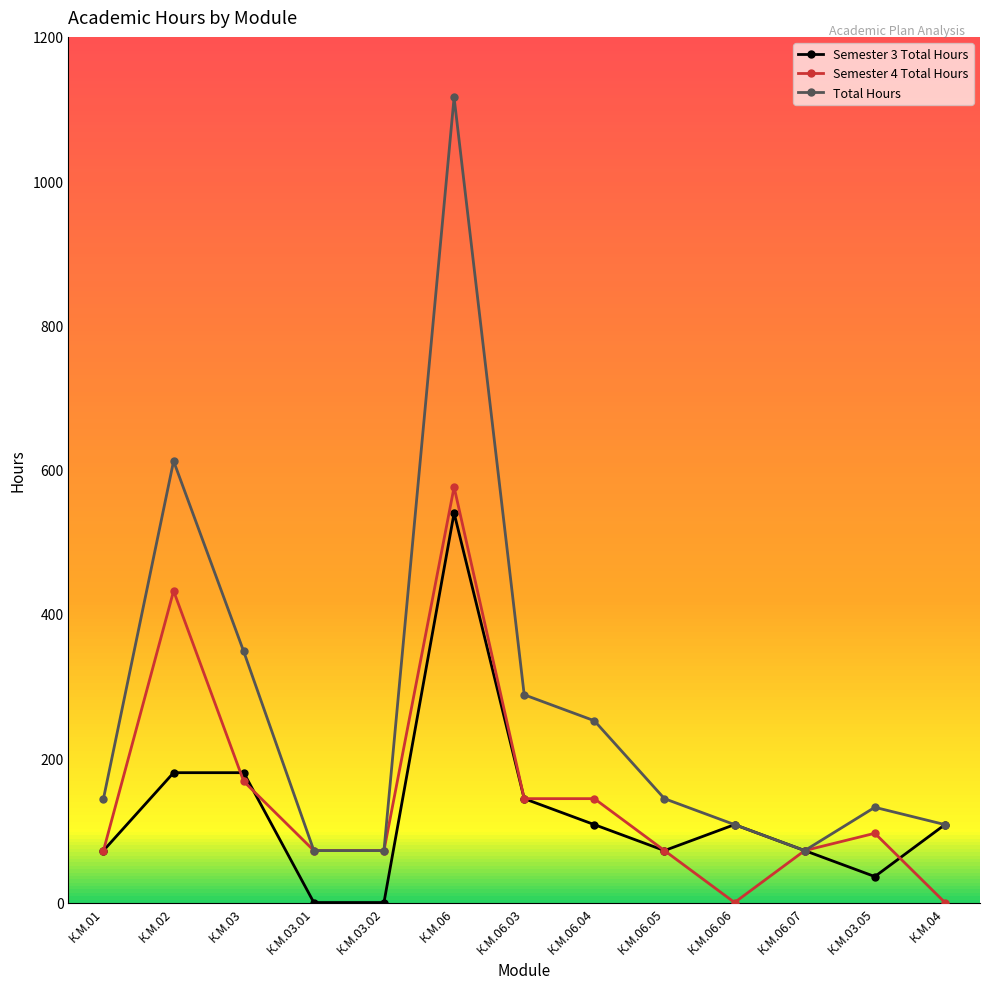

How many interior local peaks does the Total Hours series have?

3